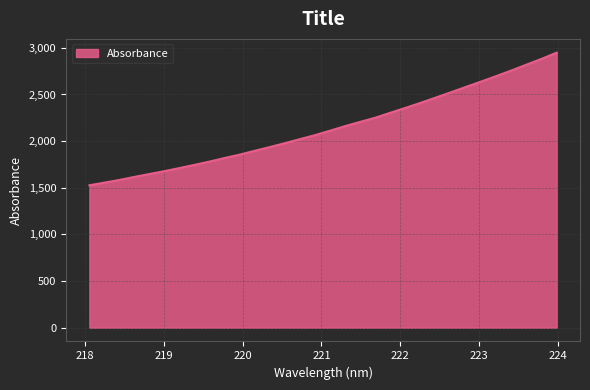

What is the difference between the second highest and minimum values?

1355.0